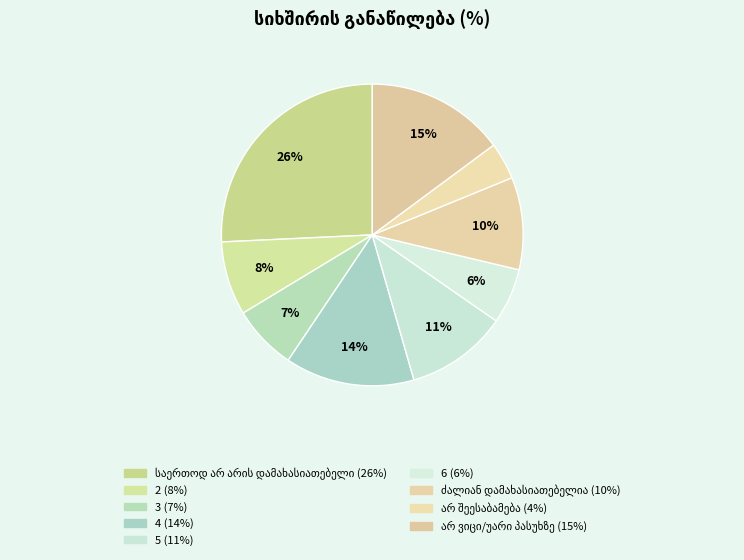

To the nearest percent, what percentage of the pie is 3?

7%